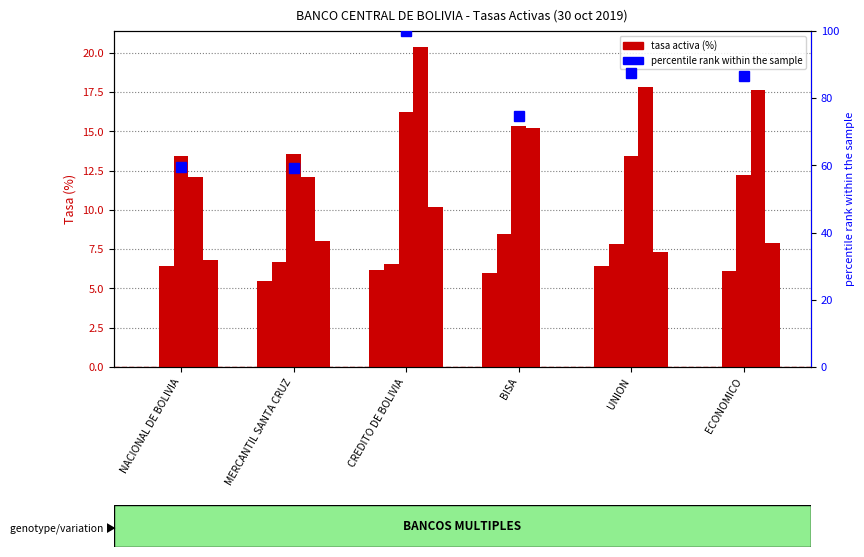

Reading left to right, list all the values displayed in this chart.

Empresarial (MN): NACIONAL DE BOLIVIA=0.0	MERCANTIL SANTA CRUZ=5.5	CREDITO DE BOLIVIA=6.2	BISA=6.0	UNION=6.4	ECONOMICO=0.0
PYME (MN): NACIONAL DE BOLIVIA=6.4	MERCANTIL SANTA CRUZ=6.7	CREDITO DE BOLIVIA=6.6	BISA=8.4	UNION=7.9	ECONOMICO=6.1
Micro-credito (MN): NACIONAL DE BOLIVIA=13.5	MERCANTIL SANTA CRUZ=13.6	CREDITO DE BOLIVIA=16.3	BISA=15.3	UNION=13.4	ECONOMICO=12.2
Consumo (MN): NACIONAL DE BOLIVIA=12.1	MERCANTIL SANTA CRUZ=12.1	CREDITO DE BOLIVIA=20.4	BISA=15.2	UNION=17.8	ECONOMICO=17.7
Vivienda (MN): NACIONAL DE BOLIVIA=6.8	MERCANTIL SANTA CRUZ=8.0	CREDITO DE BOLIVIA=10.2	BISA=0.0	UNION=7.3	ECONOMICO=7.9
percentile rank within the sample: NACIONAL DE BOLIVIA=59.4	MERCANTIL SANTA CRUZ=59.2	CREDITO DE BOLIVIA=100.0	BISA=74.7	UNION=87.4	ECONOMICO=86.7